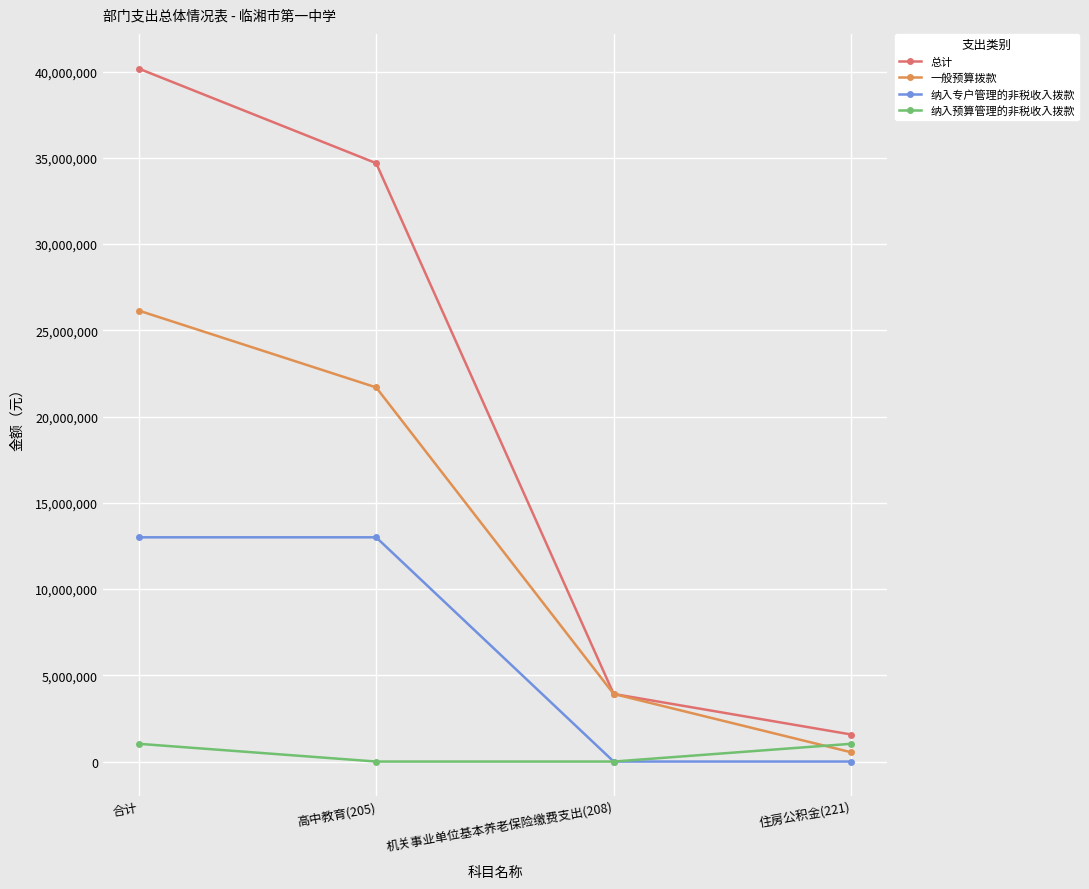

True or false: 纳入专户管理的非税收入拨款 and 一般预算拨款 intersect in this chart.

False